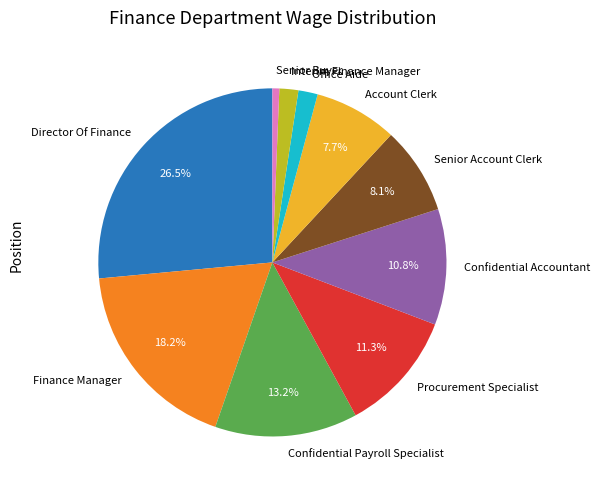

To the nearest percent, what is the combined percentage of Account Clerk and Senior Account Clerk?

16%